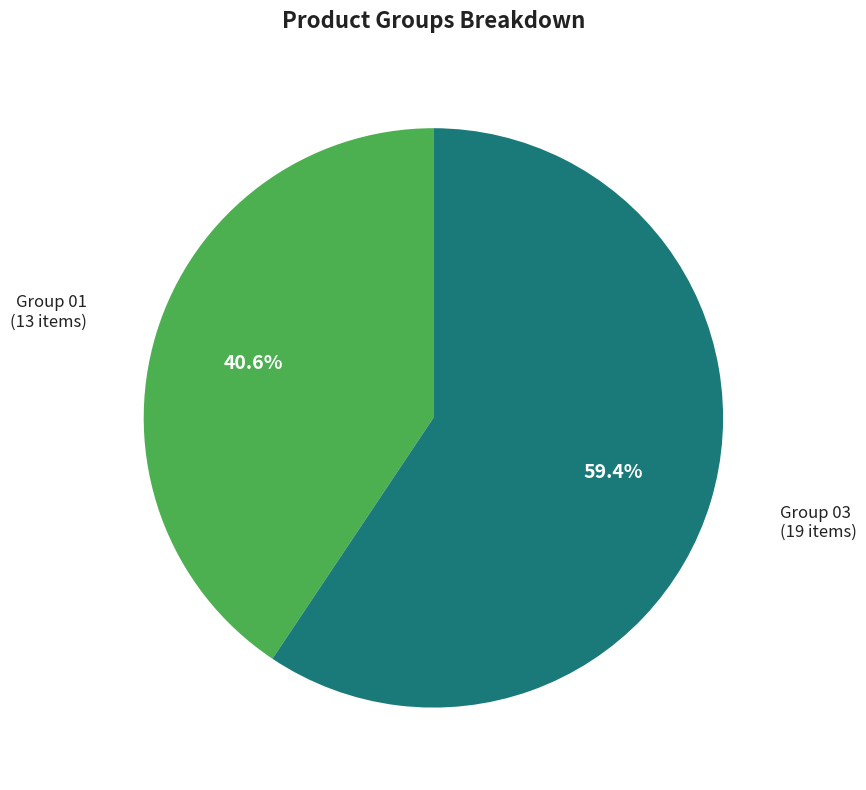

Does any single category account for the majority?

Yes